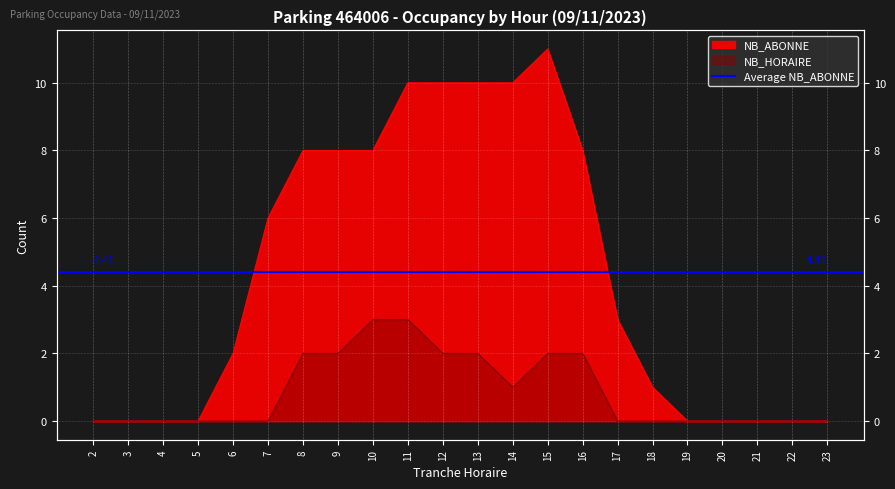

Does the chart display data point markers on the line(s)?

No